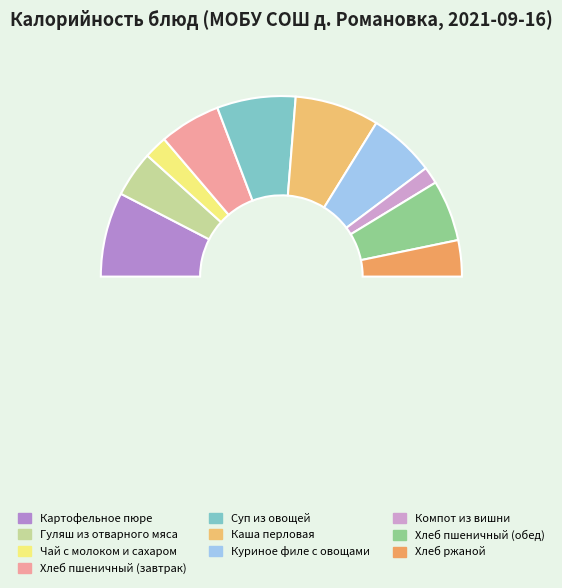

Count the number of slices in the pie.

11